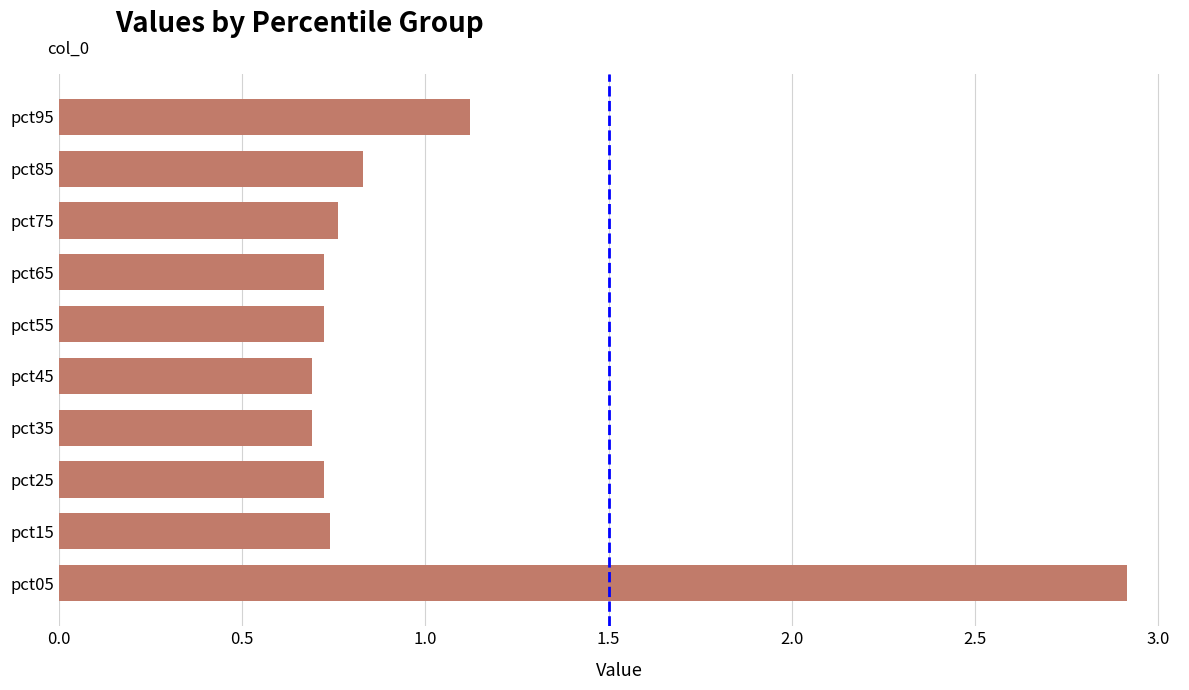

Which has a higher value, pct15 or pct95?

pct95